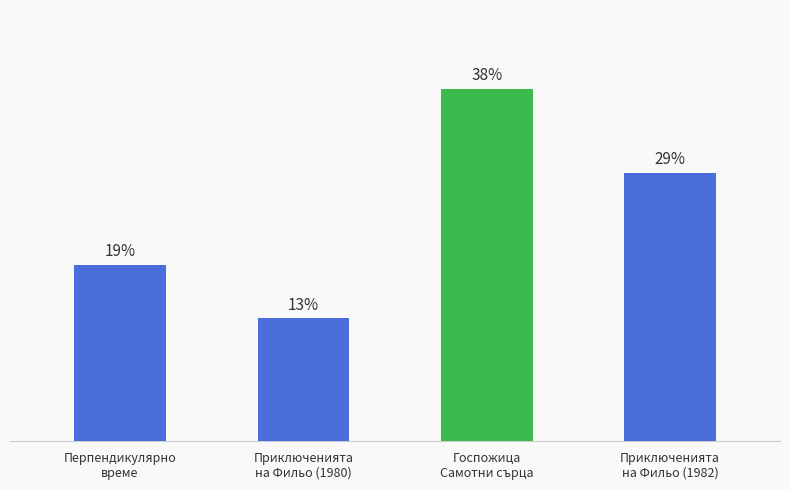

List the labels in order of value, smallest first.

Приключенията
на Фильо (1980), Перпендикулярно
време, Приключенията
на Фильо (1982), Госпожица
Самотни сърца